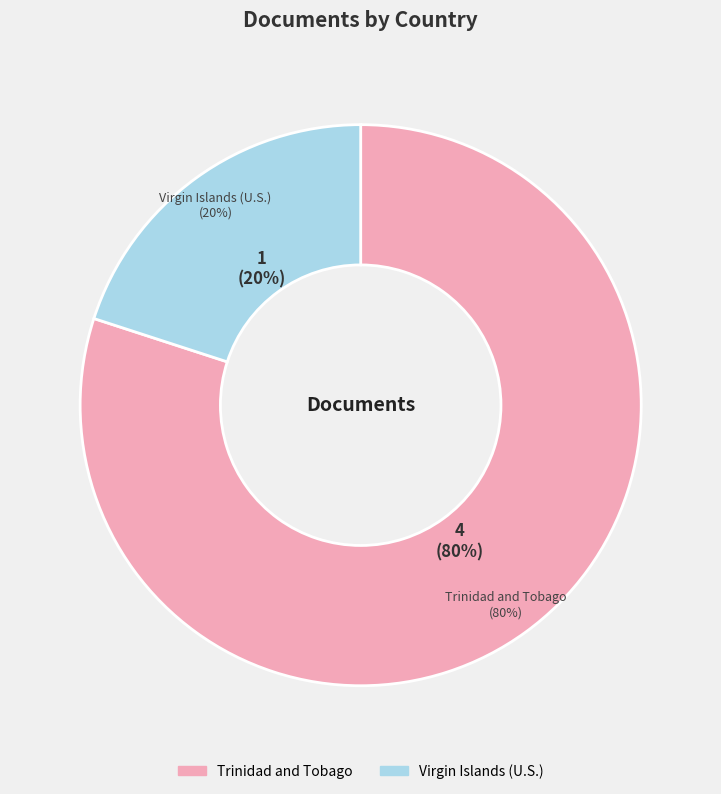

Is it true that Virgin Islands (U.S.) is 31% of the pie?

False